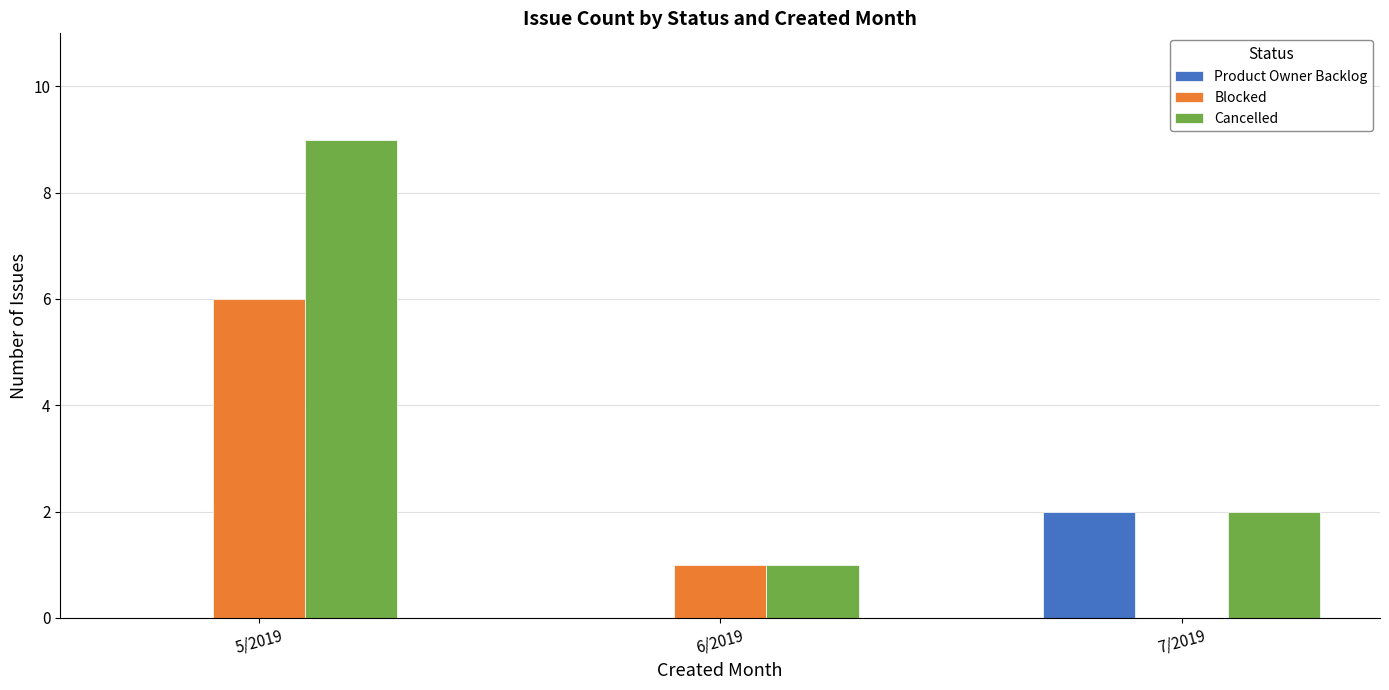

What is the maximum value shown in the chart?

9